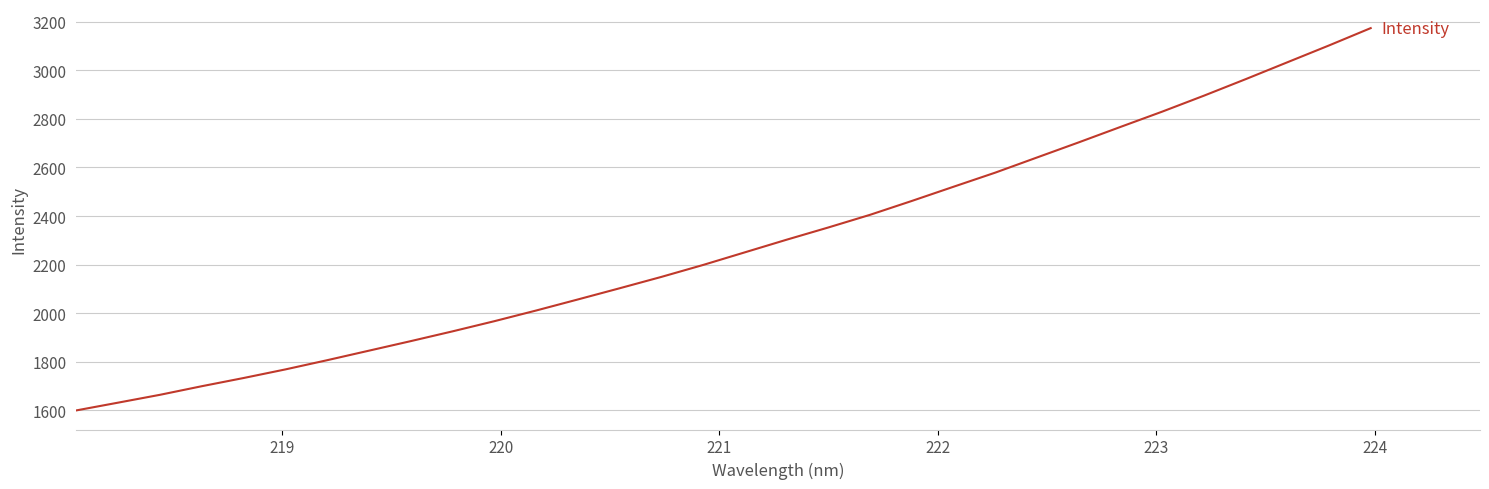

What is the maximum value shown in the chart?

3174.3